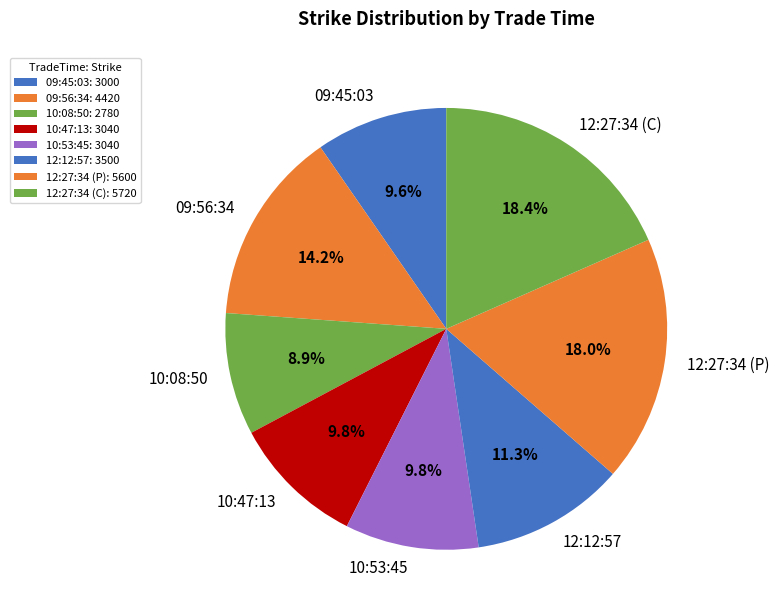

Which slice is the smallest?

10:08:50